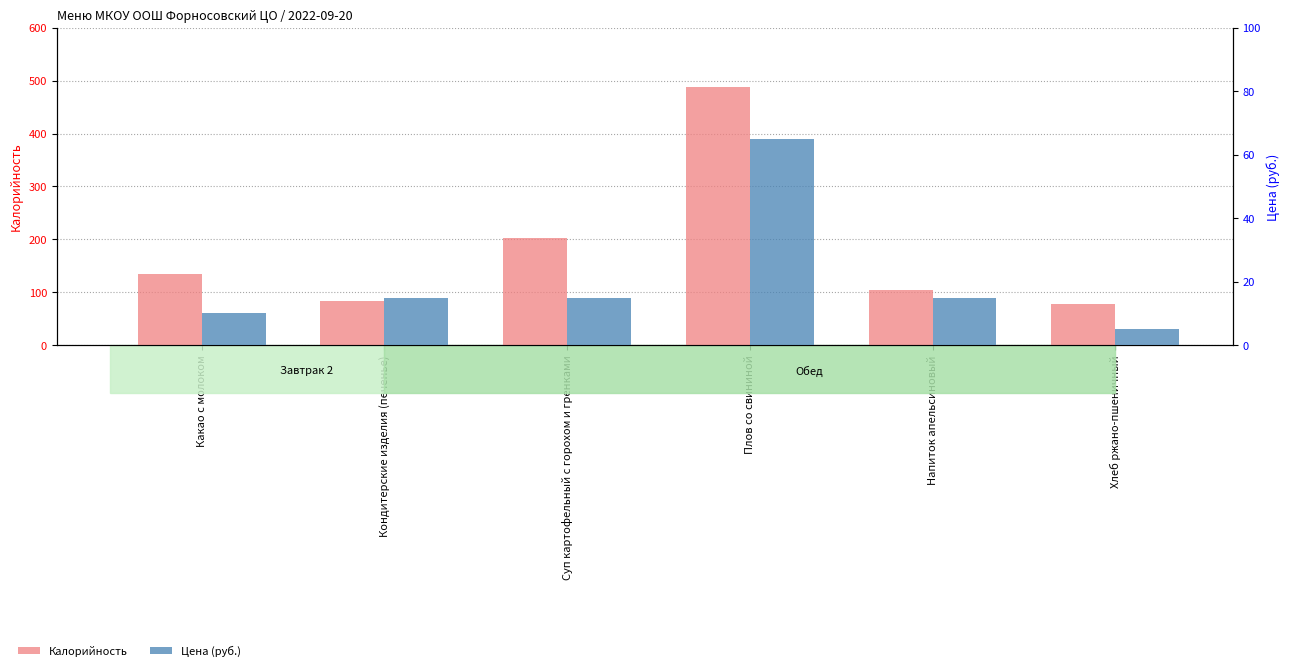

What is the average value of the Цена (руб.) series?

21